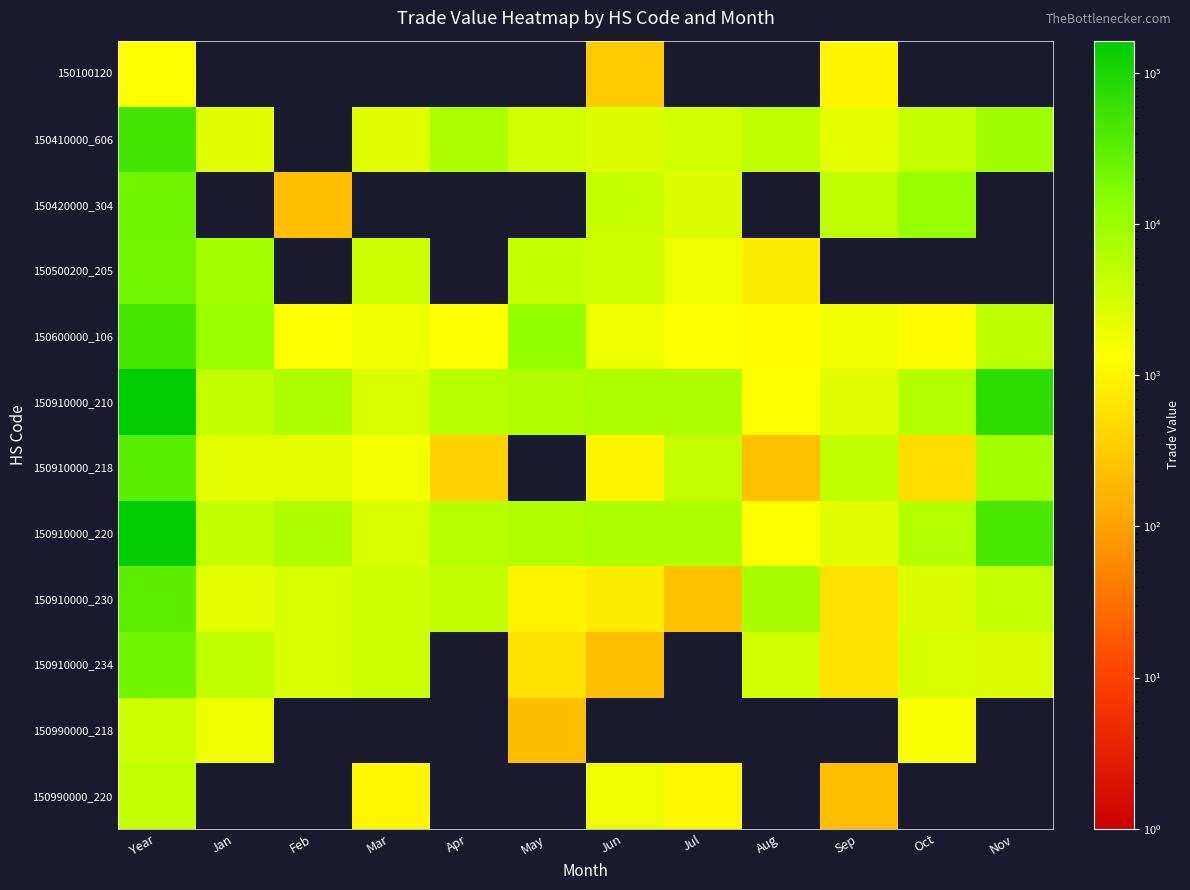

What is the total value across all series at Sep?

20803